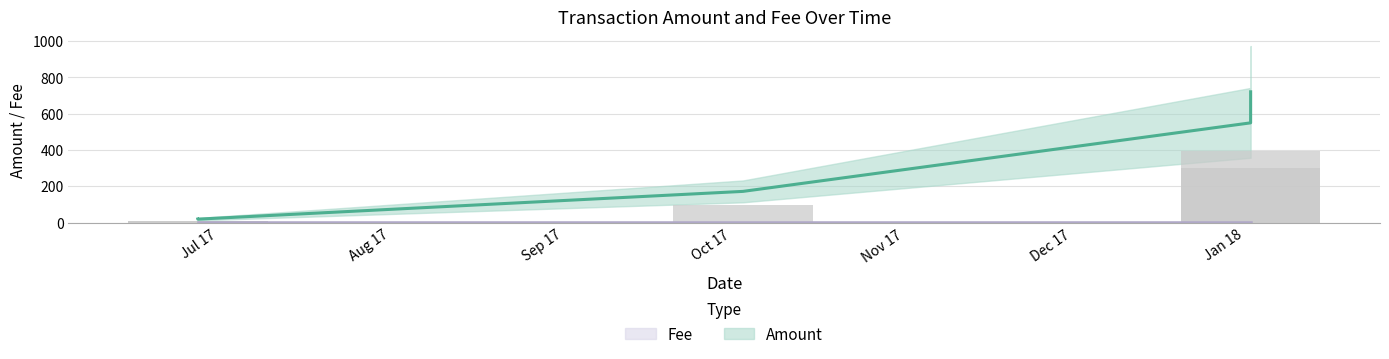

True or false: Fee has a value of 1.0 at 2017-10-03 03:23:10.

True